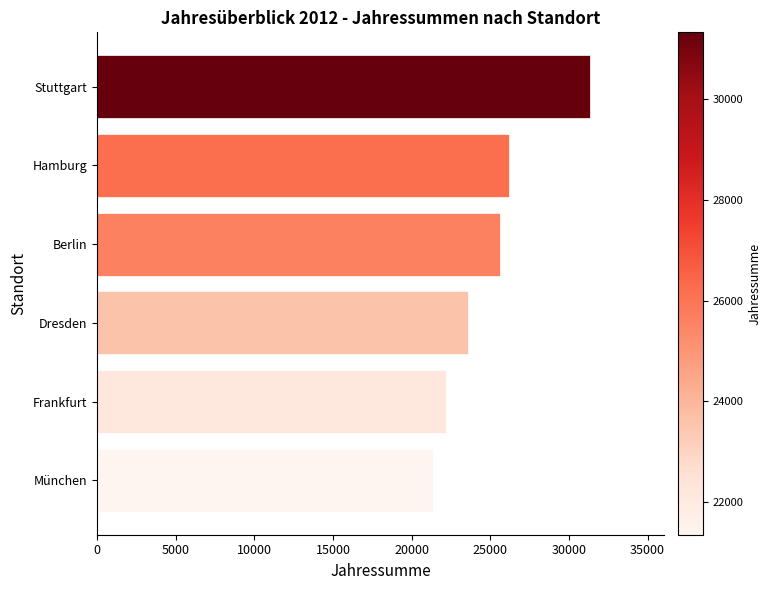

Is it true that the value at Hamburg is 15290?

False